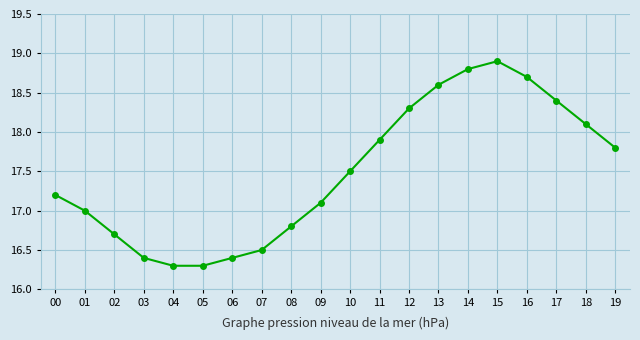

Reading left to right, transcribe all the data shown in this chart.

17.2	17.0	16.7	16.4	16.3	16.3	16.4	16.5	16.8	17.1	17.5	17.9	18.3	18.6	18.8	18.9	18.7	18.4	18.1	17.8